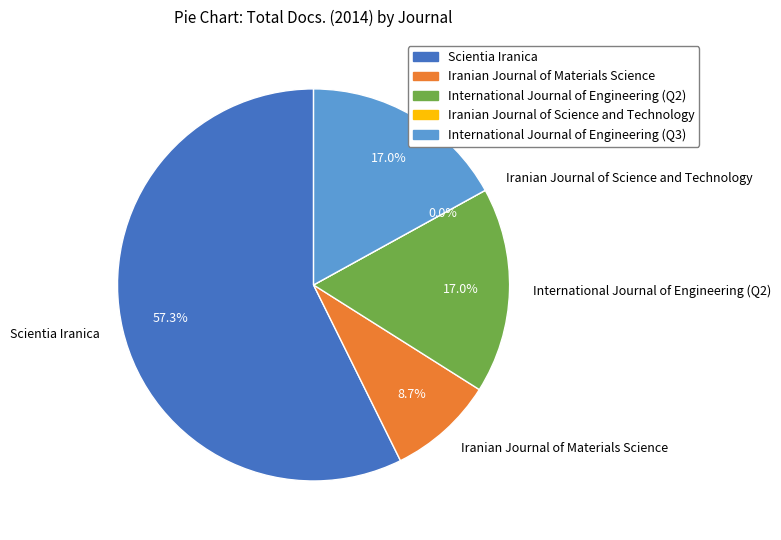

Is it true that International Journal of Engineering (Q2) is 8% of the pie?

False